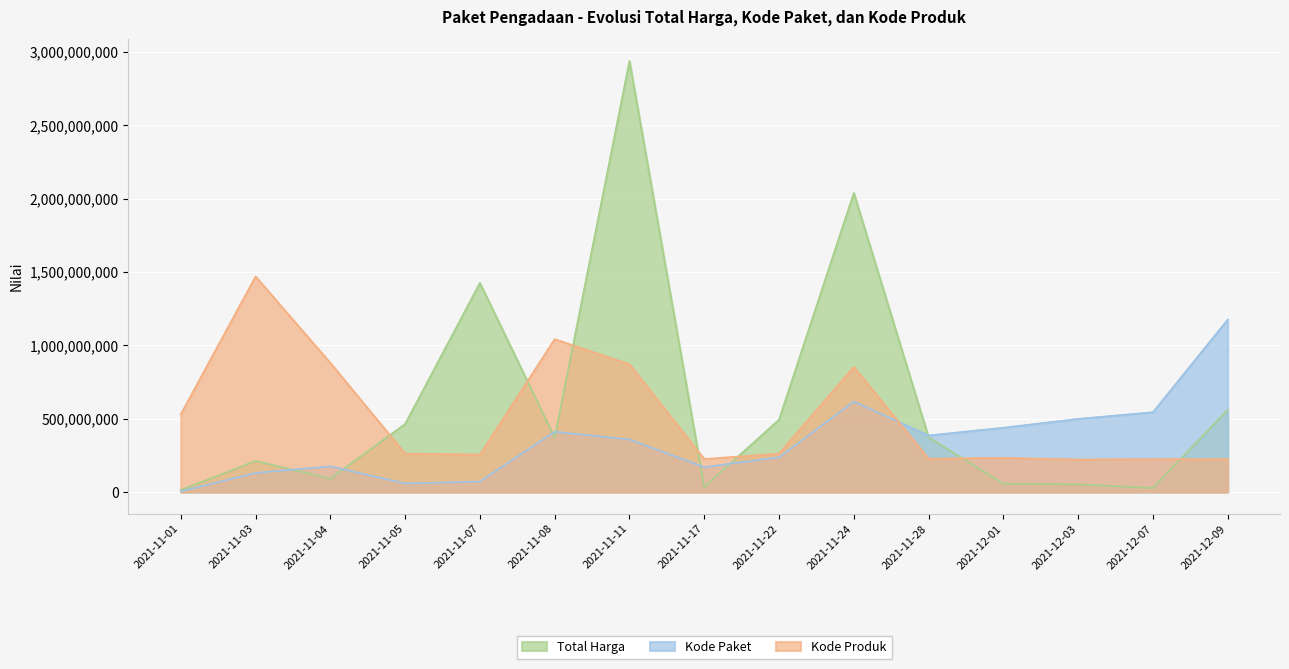

Which has a higher value, 2021-11-08 or 2021-11-04?

2021-11-08